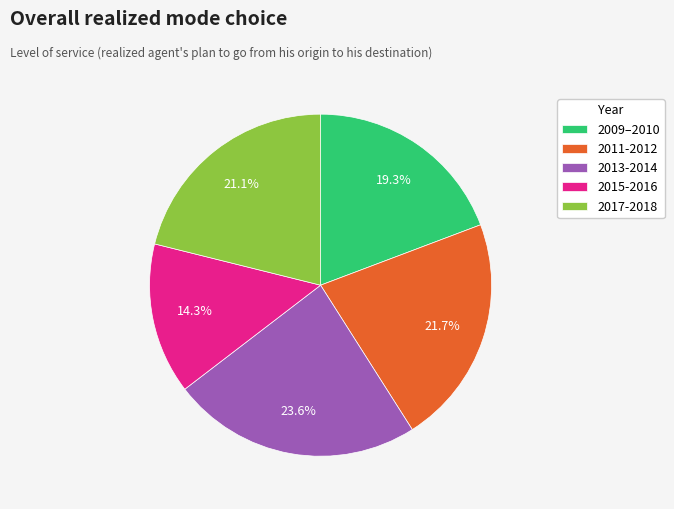

Which slice is the largest?

2013-2014